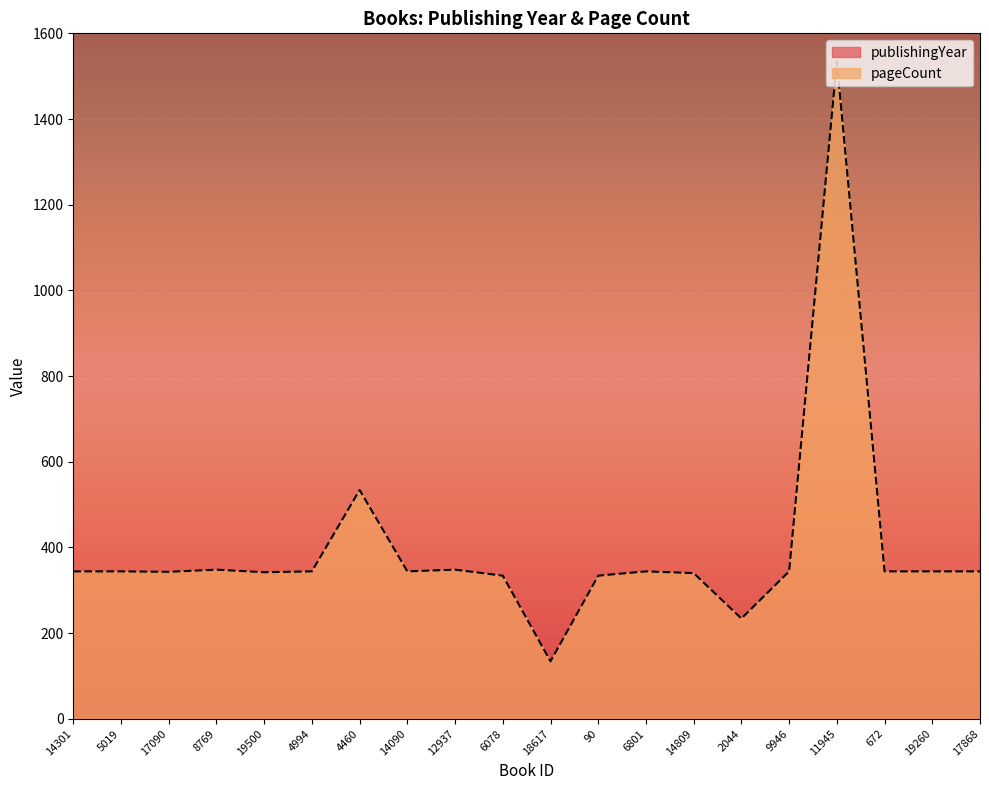

What position from the right is 19500?

16